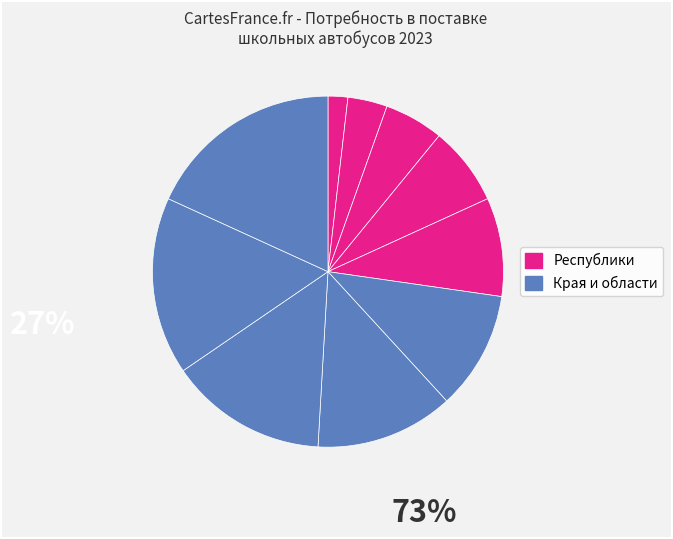

How many slices are in this pie chart?

10